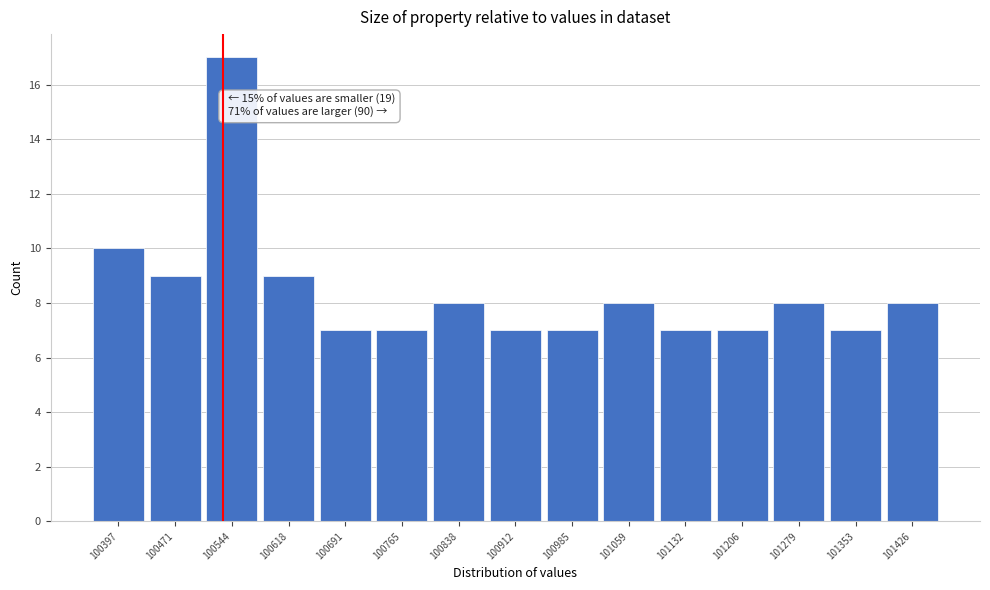

Reading right to left, what are all the values shown in this chart?

101426=8	101353=7	101279=8	101206=7	101132=7	101059=8	100985=7	100912=7	100838=8	100765=7	100691=7	100618=9	100544=17	100471=9	100397=10